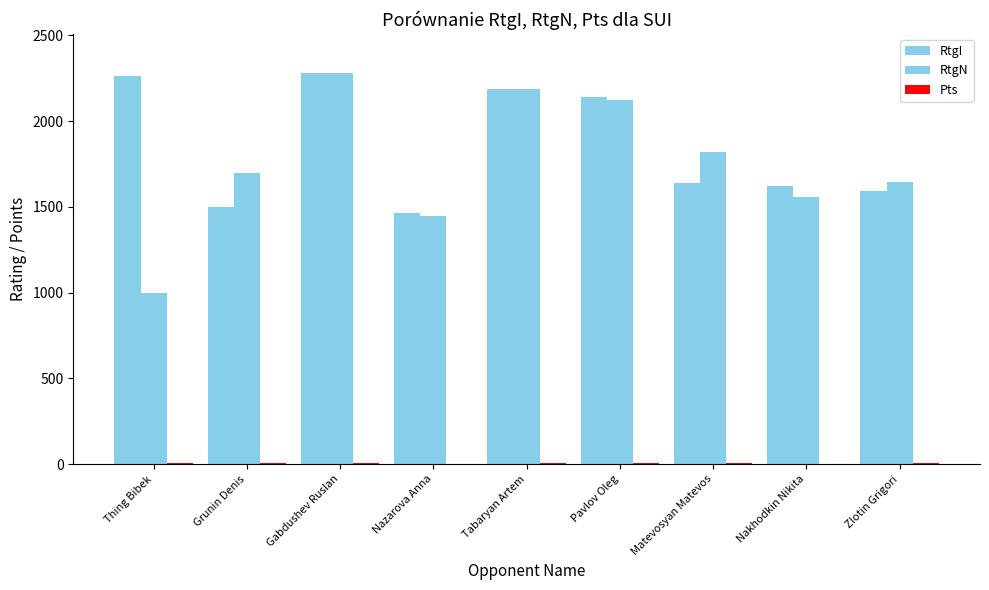

Read the Pts value at Thing Bibek.

8.0